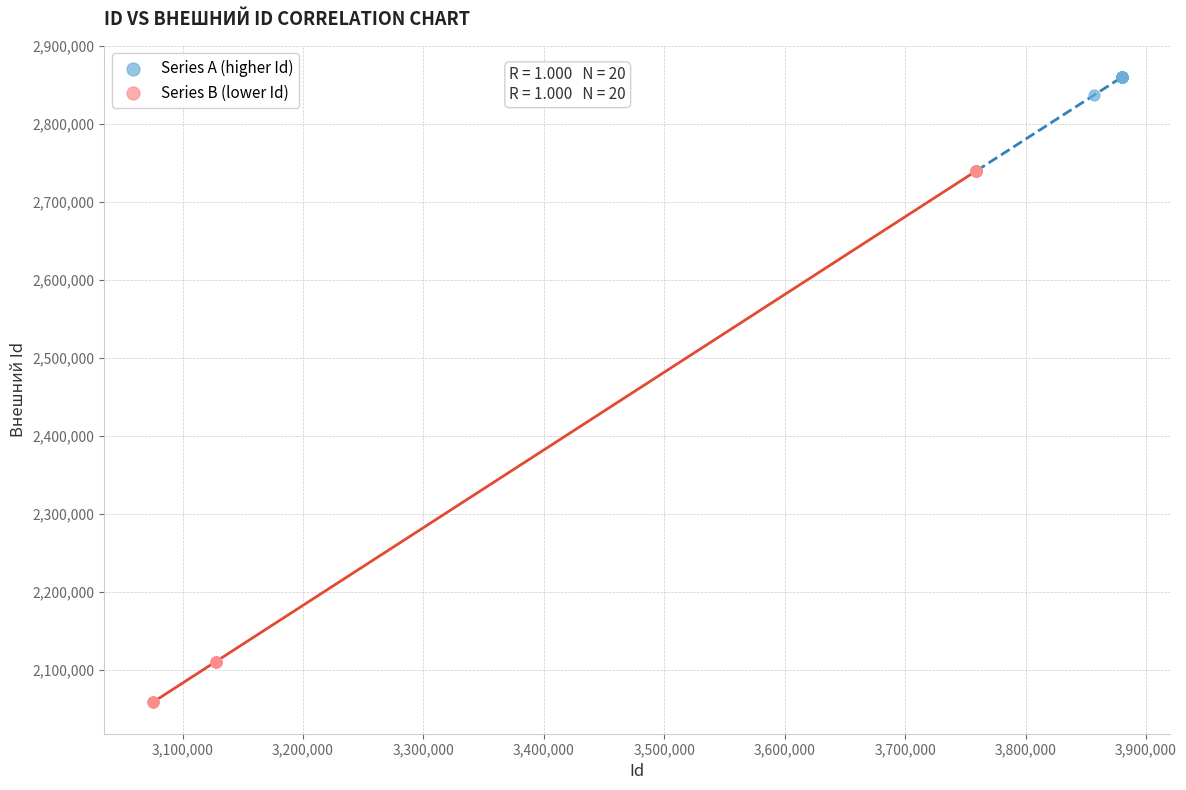

Which series reaches the minimum Y coordinate?

Series B (lower Id)